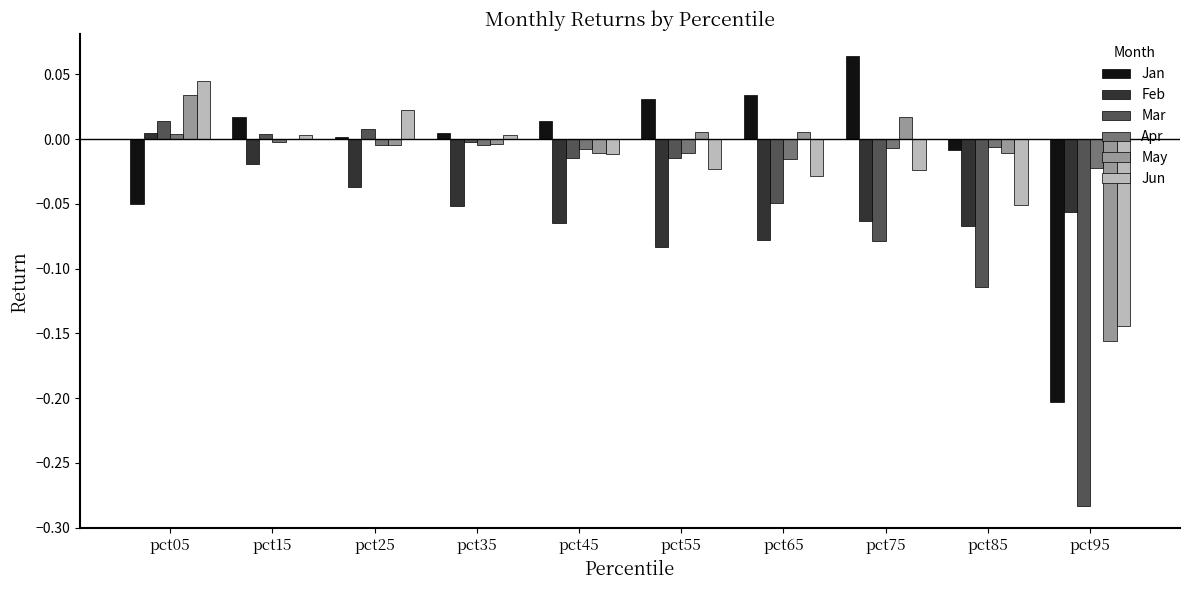

How many series are shown in this chart?

6